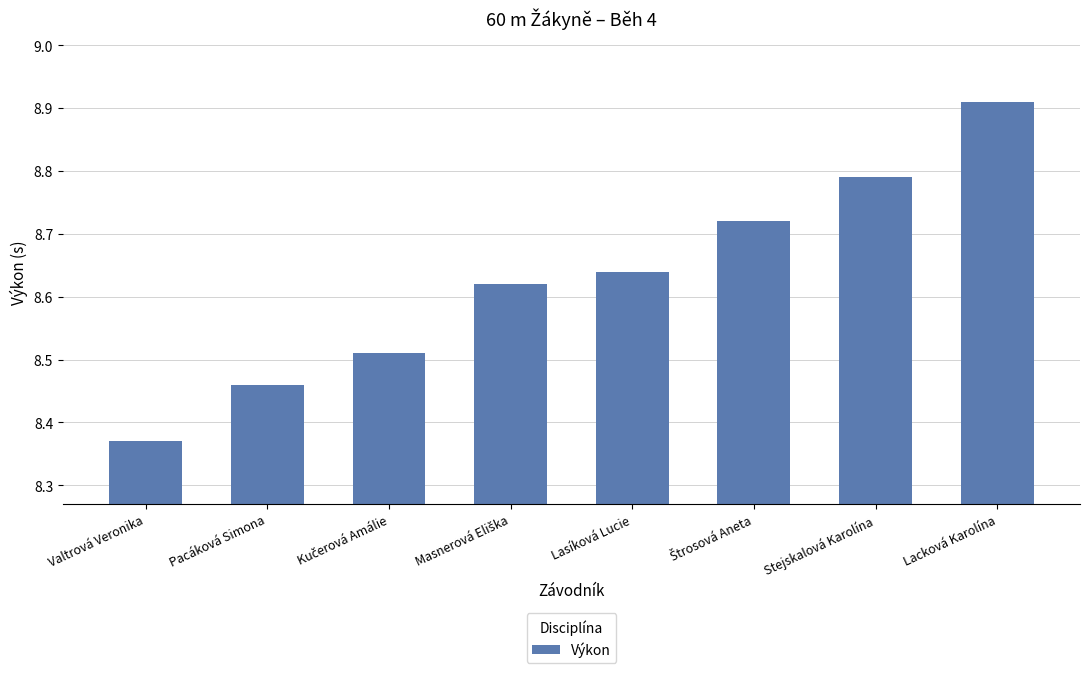

At which label is the value closest to 8?

Valtrová Veronika